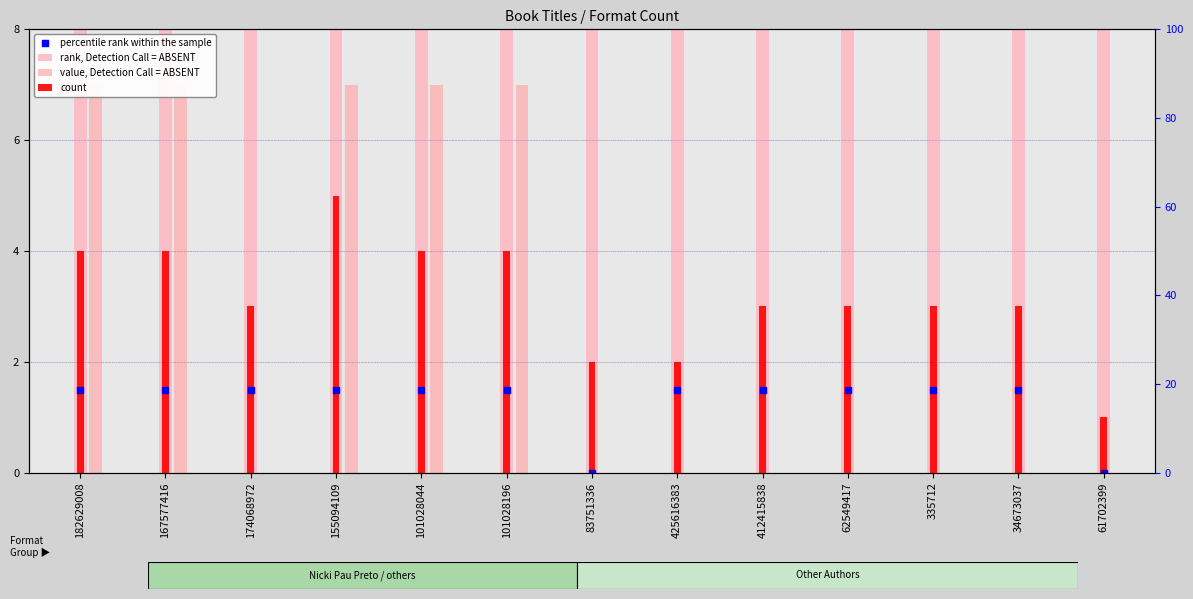

At how many categories does at least one series exceed 0?

13